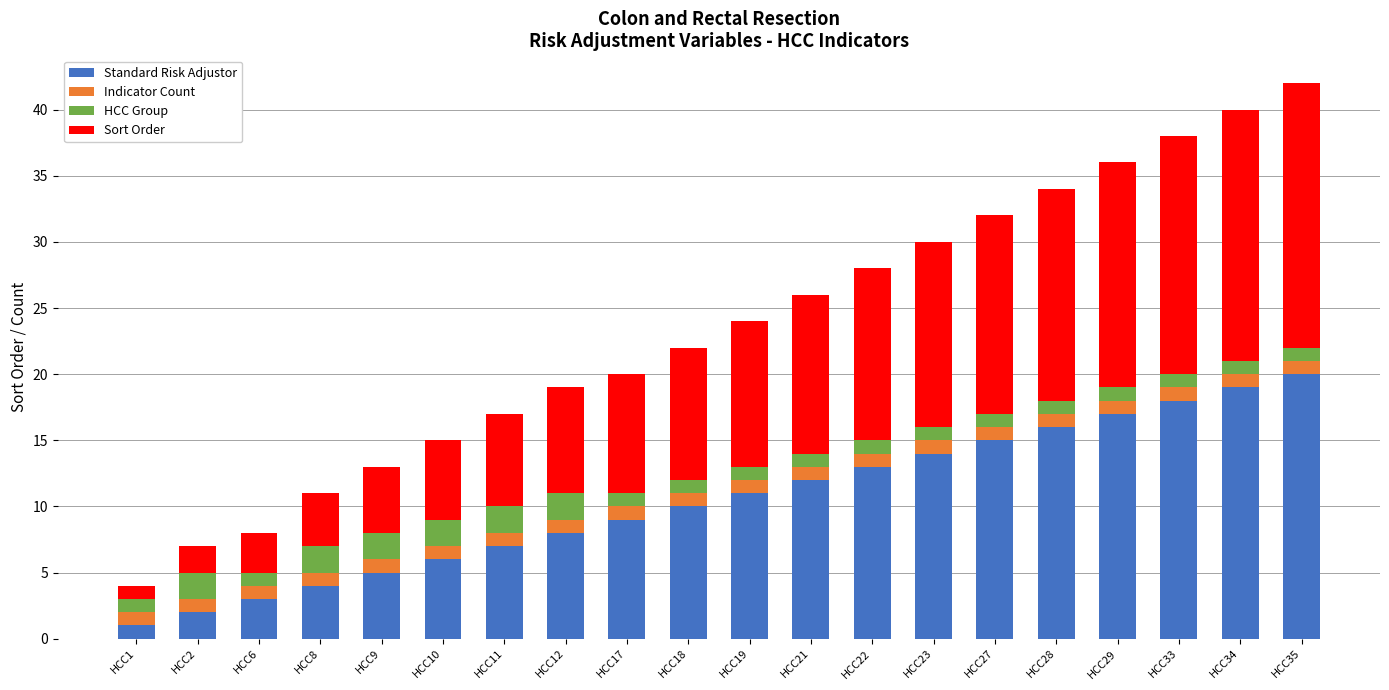

What is the total value across all series at HCC27?

32